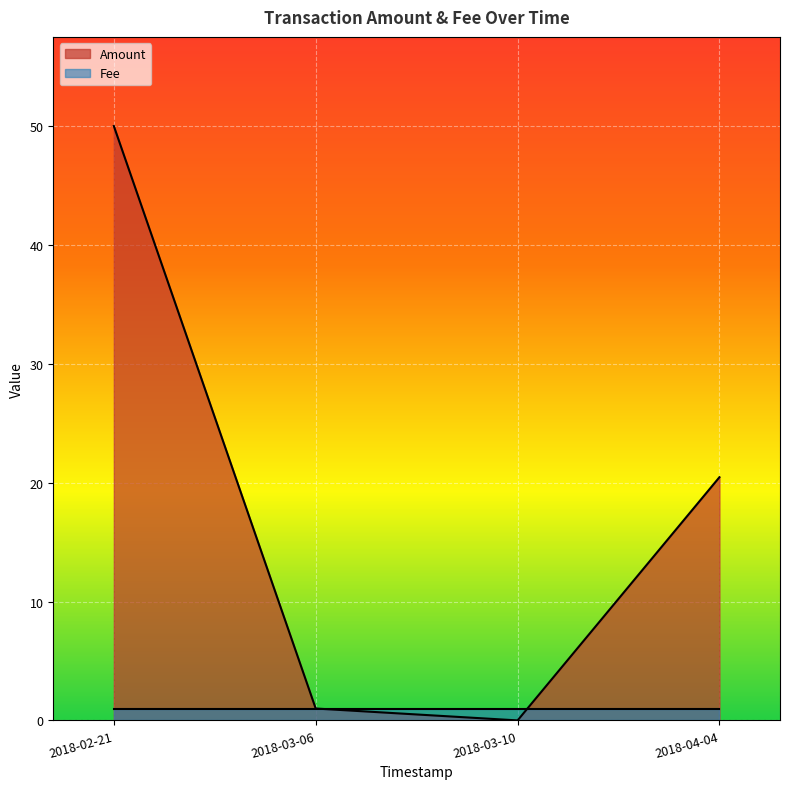

What are all the series names shown in the legend?

Amount, Fee